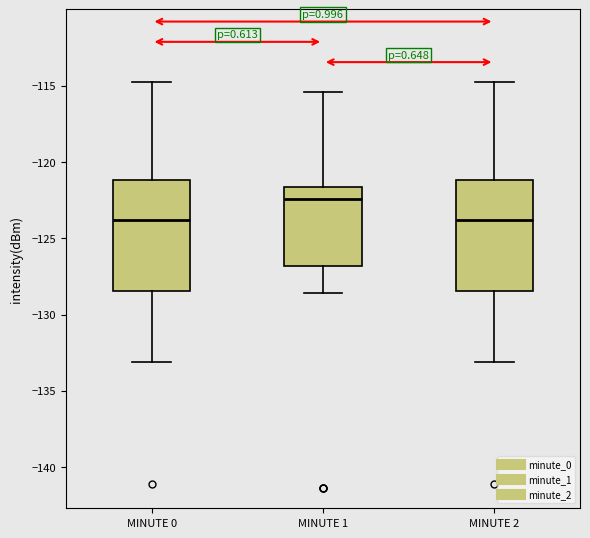

Reading left to right, read every box against the y-axis: the position of its median line, the range the box covers, and the ends of its whiskers. The values are not printed on the chart, so give them approximately, as read against the axis.

MINUTE 0: median -124.0, box -128.5 to -121.0, whiskers -133.0 to -115.0
MINUTE 1: median -122.5, box -127.0 to -121.5, whiskers -128.5 to -115.5
MINUTE 2: median -124.0, box -128.5 to -121.0, whiskers -133.0 to -115.0